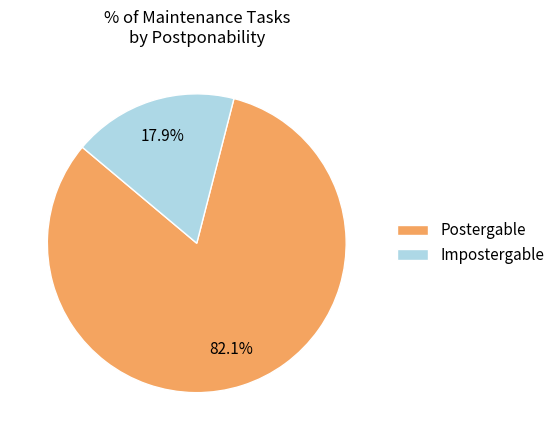

Which slice is the smallest?

Impostergable